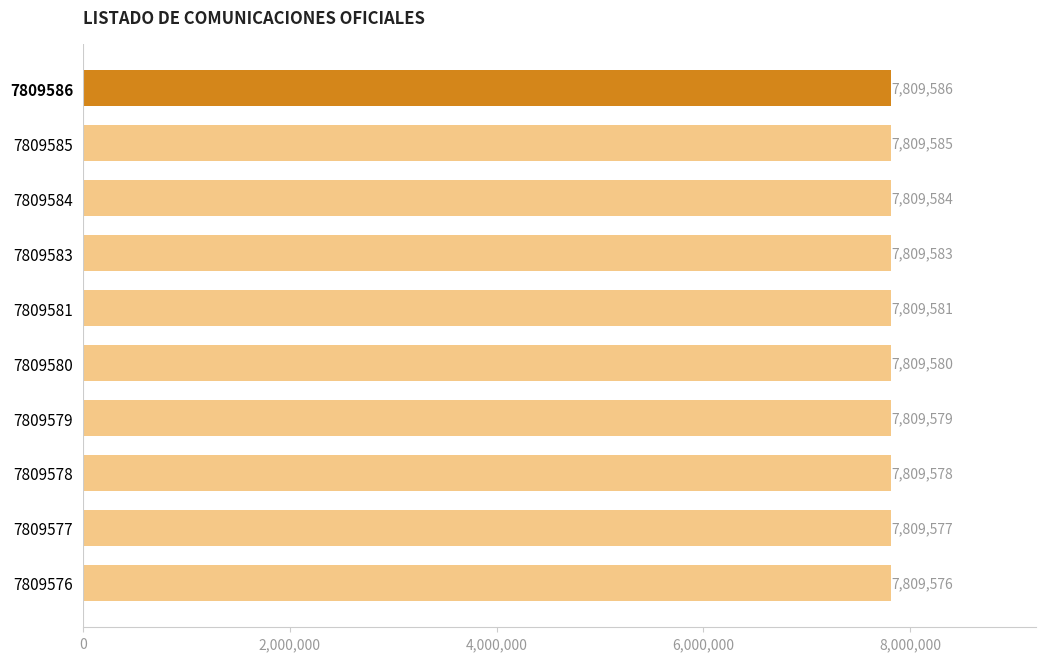

Read the value at 7809576, to the nearest 5.

7809575